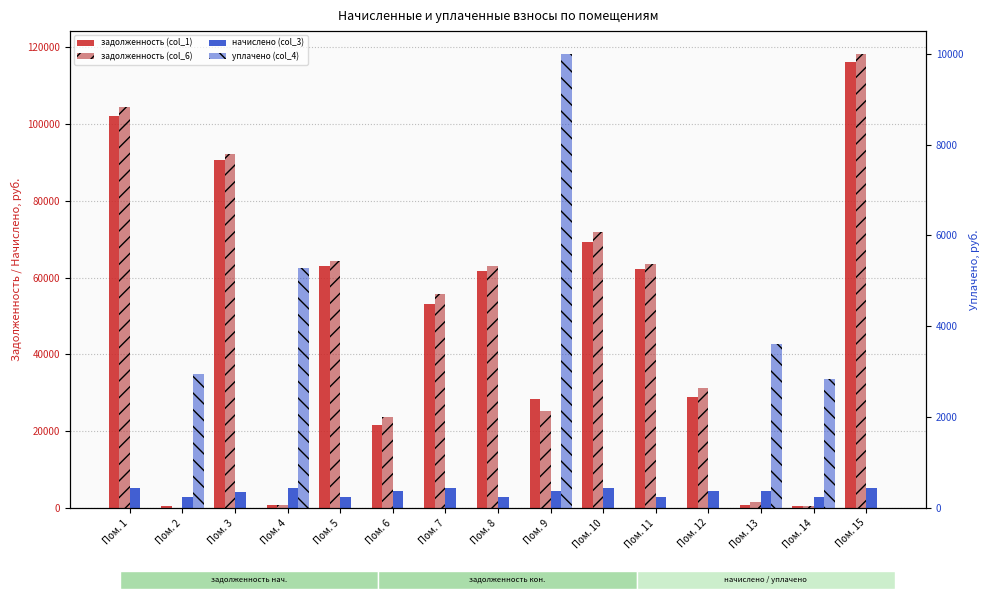

Reading left to right, transcribe all the data shown in this chart.

задолженность (col_1): 102058.3	492.7	90516.8	890.3	63143.5	21550.8	53132.8	61765.9	28384.4	69290.5	62303.8	29003.4	738.0	477.3	116042.9
задолженность (col_6): 104456.7	0.0	92277.3	890.3	64371.6	23707.3	55635.5	62967.2	25342.2	71915.6	63515.6	31286.6	1462.6	477.3	118299.8
начислено (col_3): 5342.4	2956.0	4149.2	5341.7	2894.5	4380.2	5327.0	2831.4	4372.4	5250.1	2855.9	4326.3	4387.9	2863.7	5319.3
уплачено (col_4): 0.0	2956.0	0.0	5281.3	0.0	0.0	0.0	0.0	10000.0	0.0	0.0	0.0	3609.5	2831.3	0.0